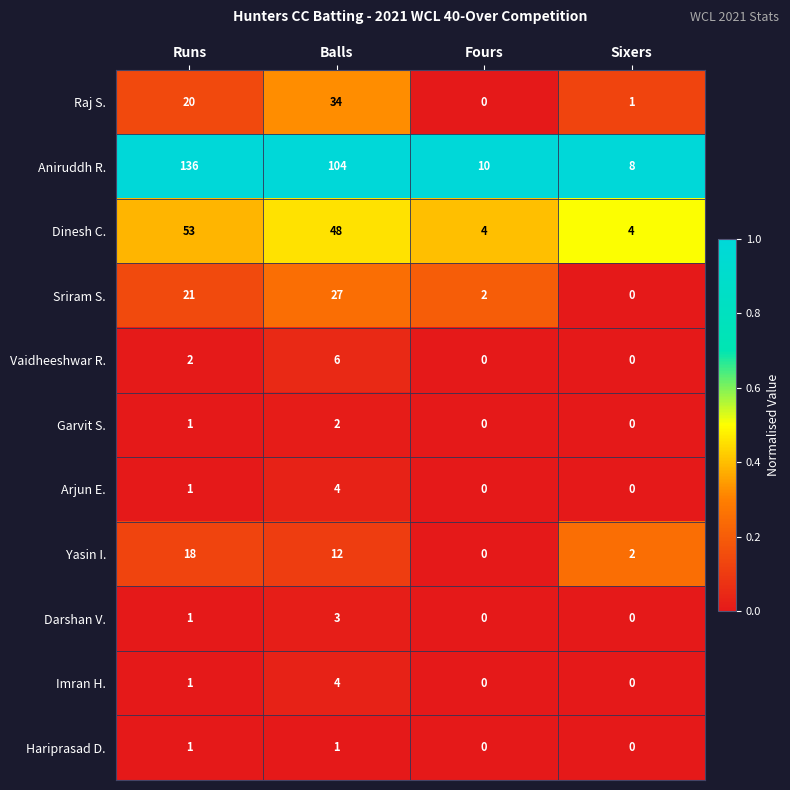

Rank the categories by Raj S. value from lowest to highest.

Fours, Sixers, Runs, Balls